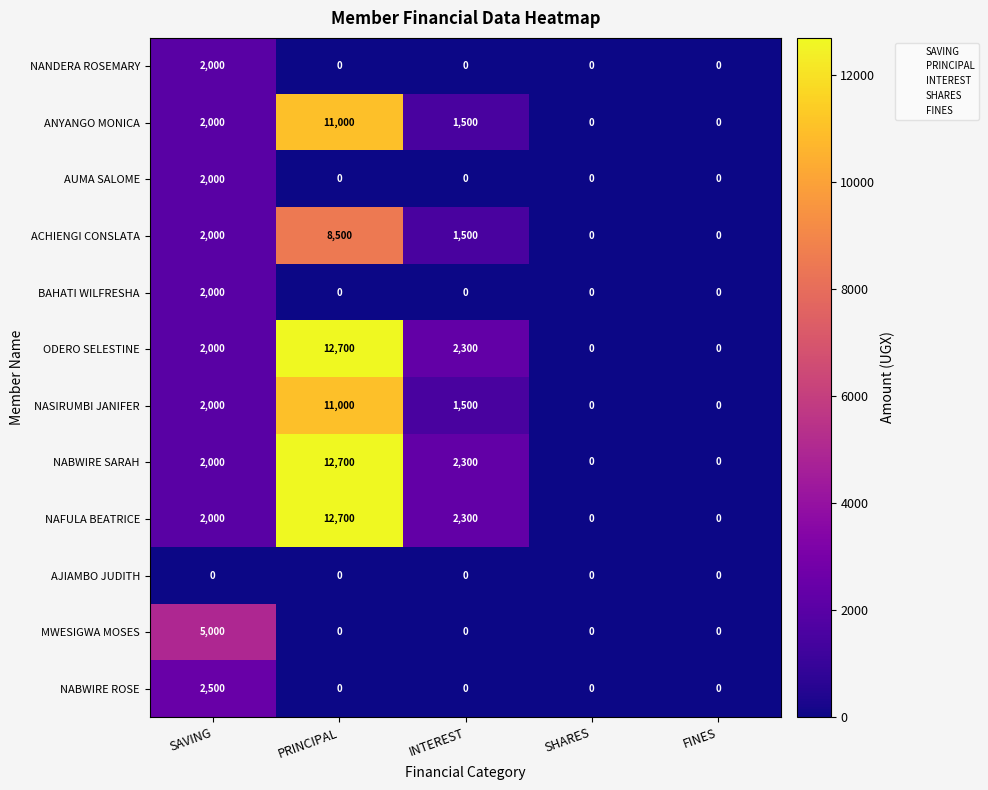

What is the difference between the maximum and minimum values in the NABWIRE ROSE series?

2500